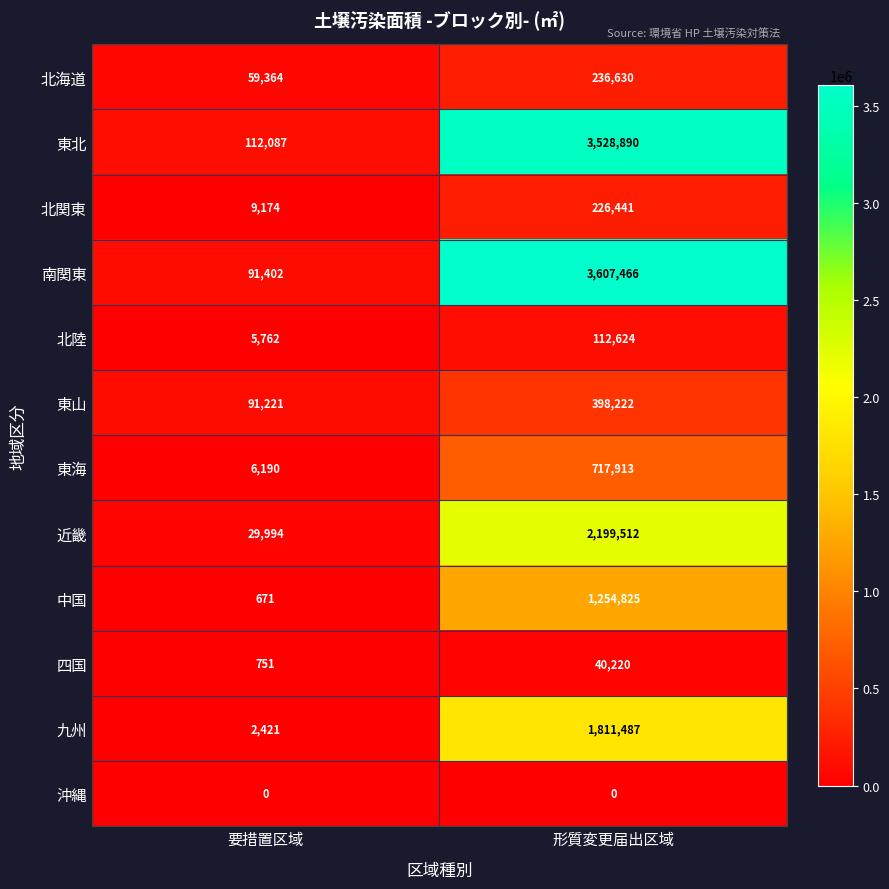

At which label is 近畿 closest to 1114753?

要措置区域